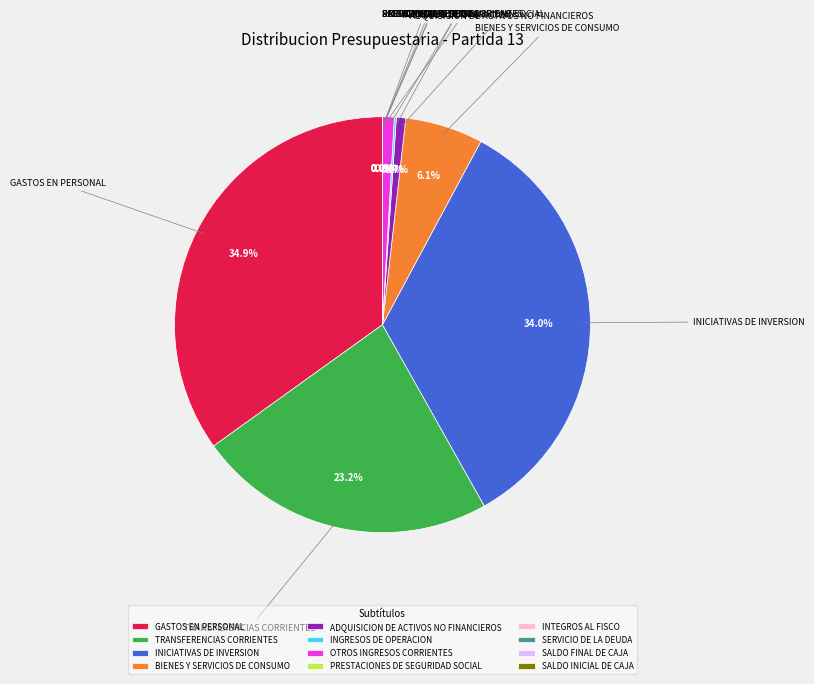

Does TRANSFERENCIAS CORRIENTES represent more than half of the total?

No